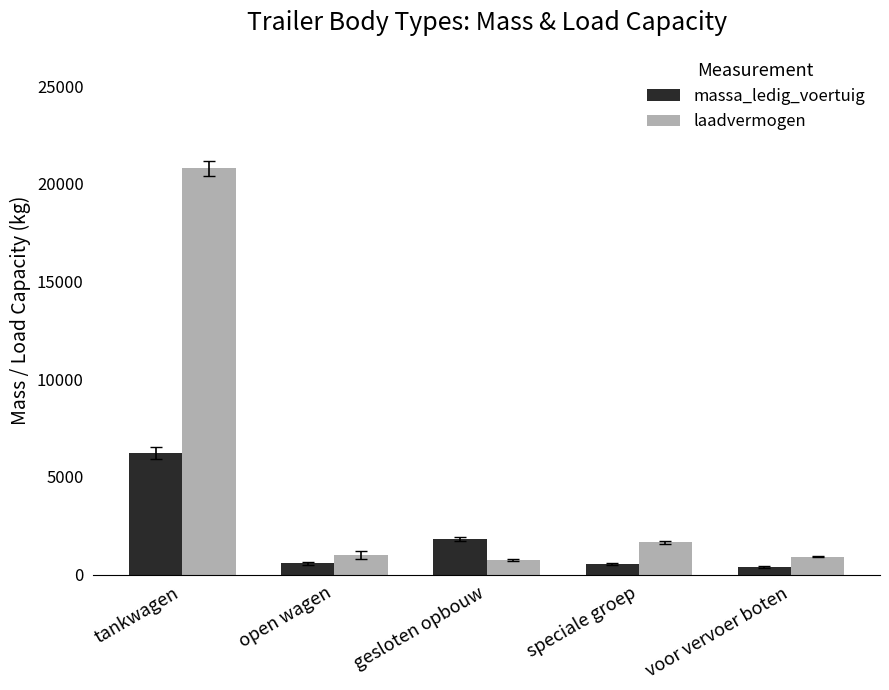

Where is laadvermogen nearest to the value 10772?

speciale groep